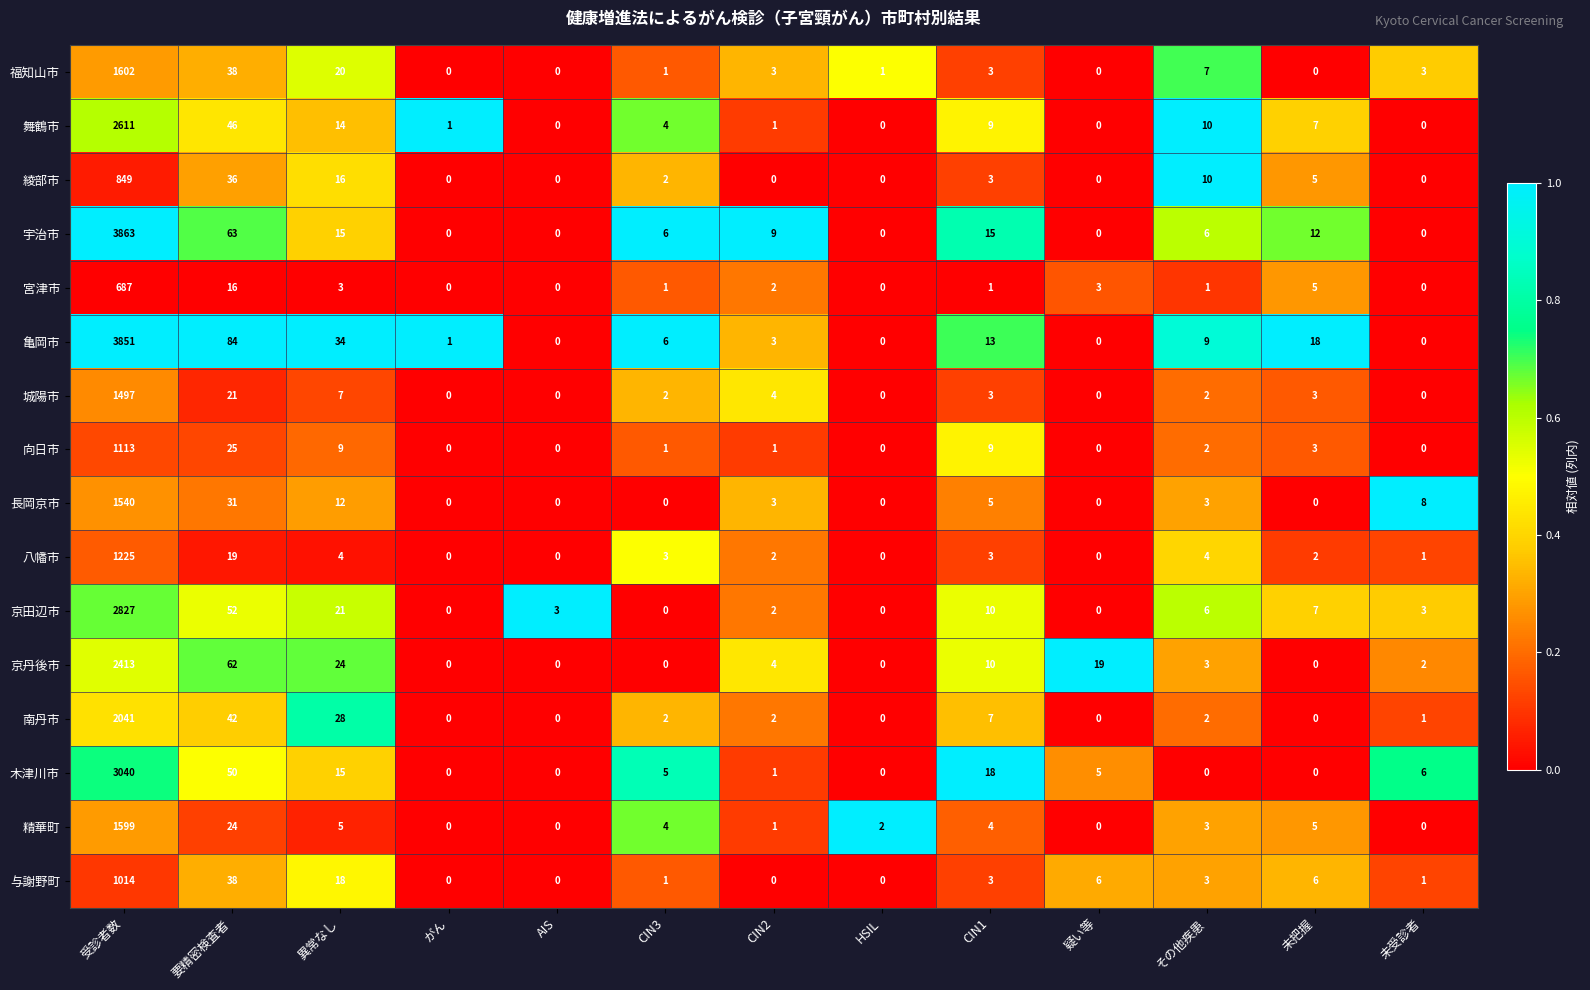

Count the number of categories in the chart.

13